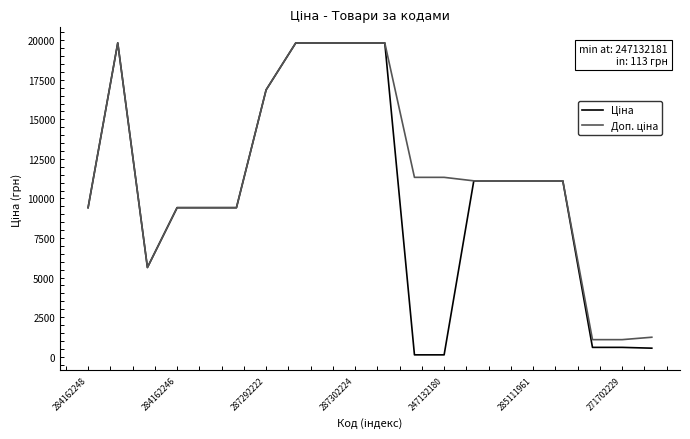

What is the greatest value displayed?

19831.1